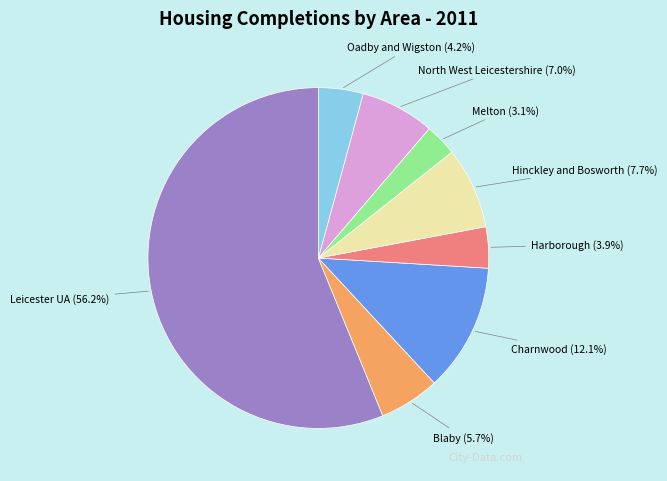

Does any single category account for the majority?

Yes